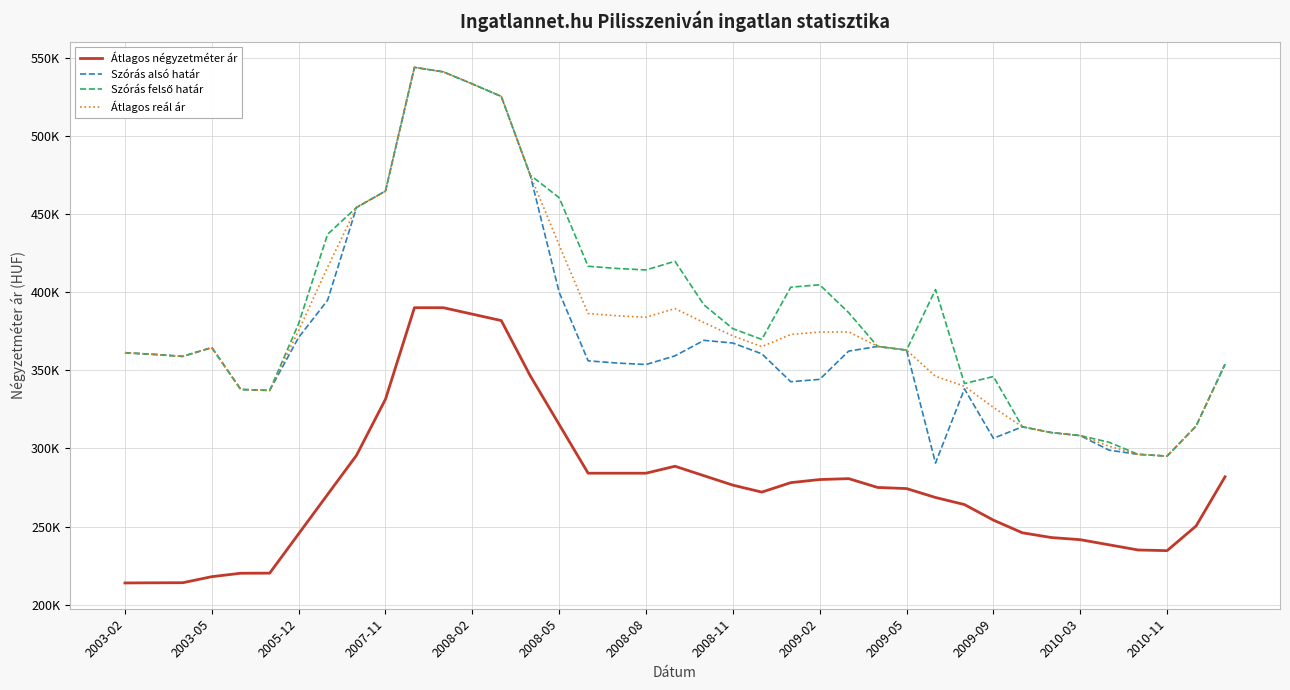

Does the chart have visible grid lines?

Yes